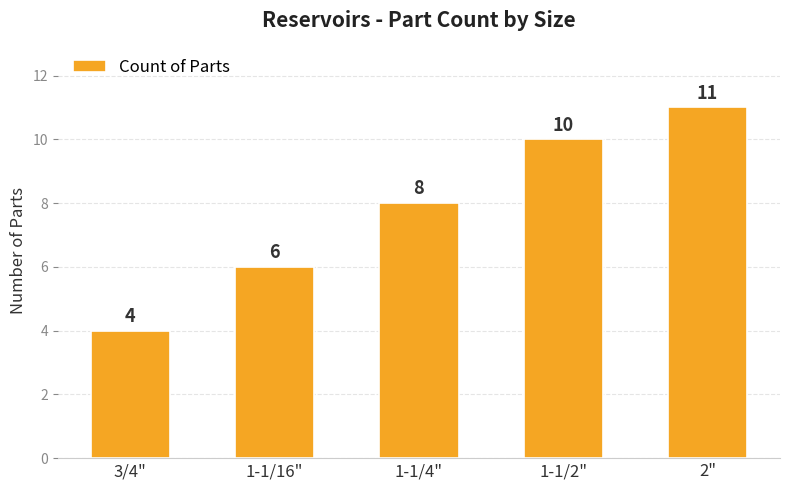

Reading right to left, extract all data points from this chart.

11	10	8	6	4